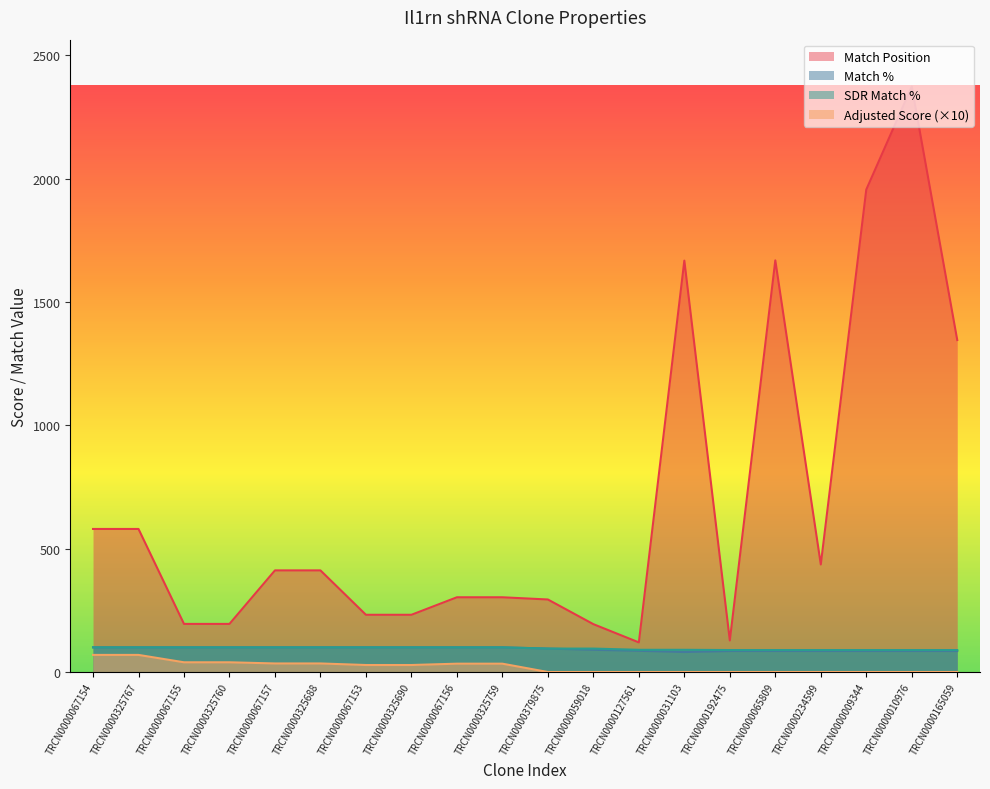

At which category does the chart reach its peak across all series?

TRCN0000010976